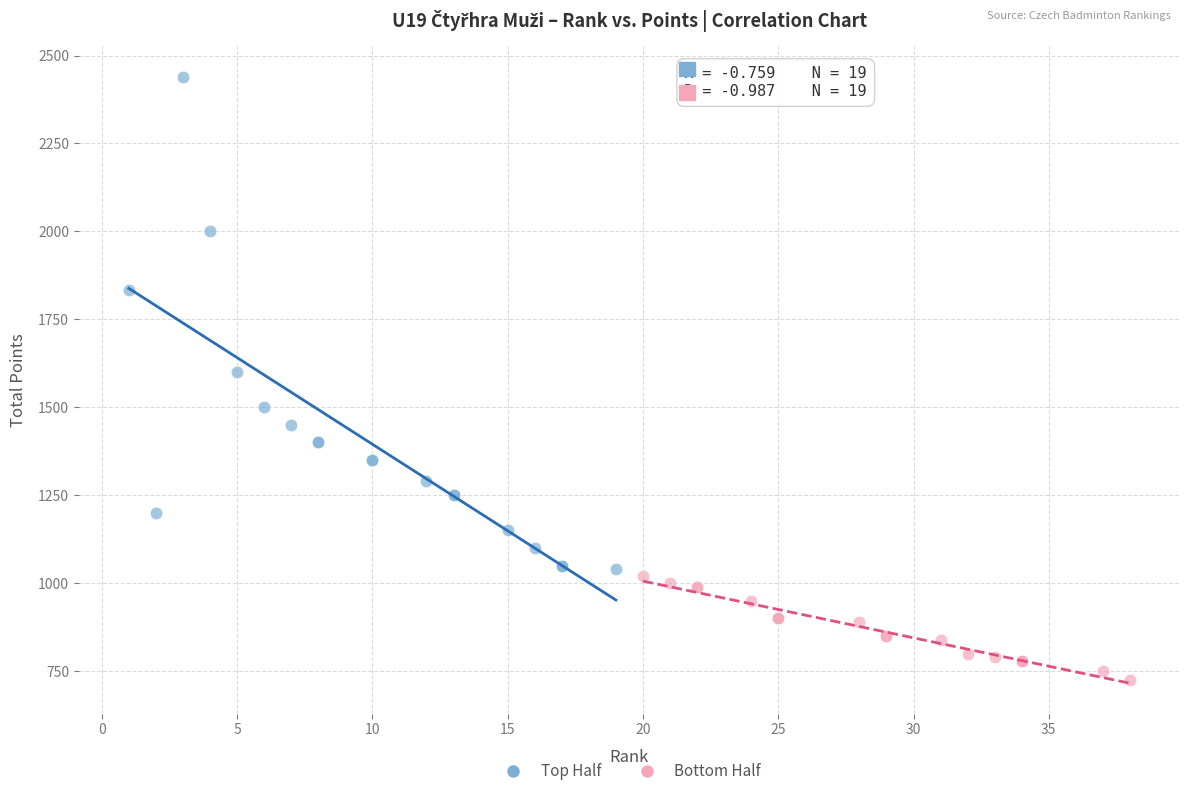

What are all the series names shown in the legend?

Top Half, Bottom Half